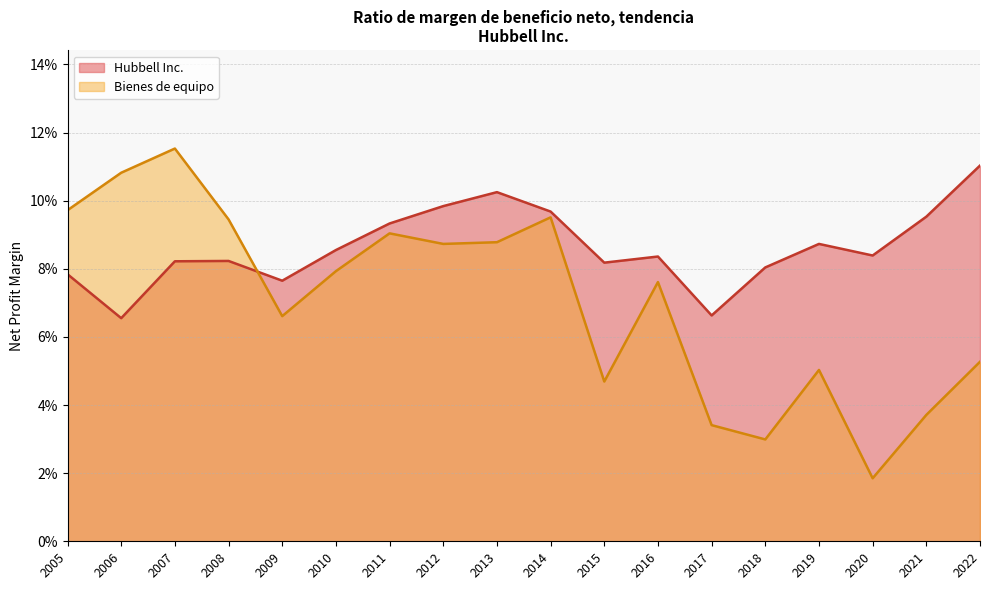

Rank the series at 2007 from highest to lowest value.

Bienes de equipo, Hubbell Inc.